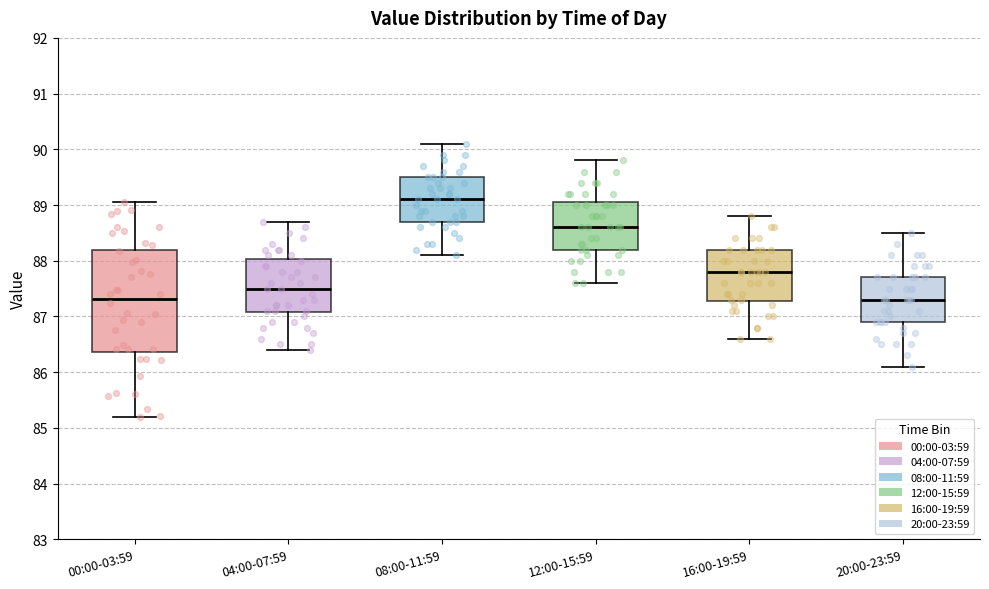

Where does the upper whisker of the box for 20:00-23:59 end on the y-axis? The values are not printed on the chart, so give them approximately, as read against the axis.

88.5